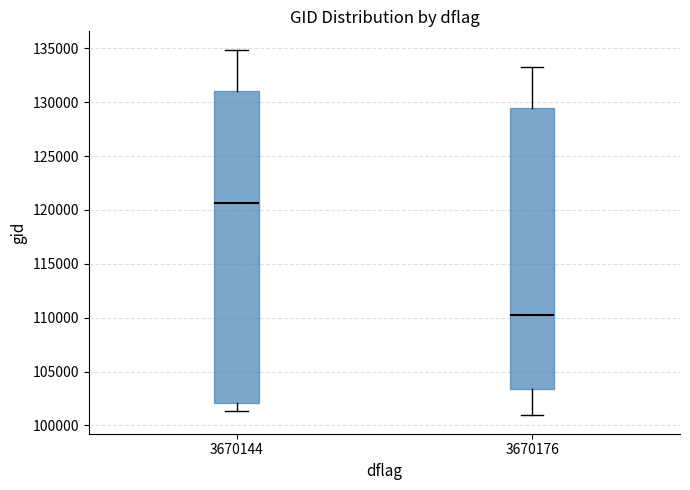

Reading left to right, transcribe this box plot: for each box, give where its median line is, the range the box spans, and where its two whiskers end, as read against the y-axis. The values are not printed on the chart, so give them approximately, as read against the axis.

3670144: median 120500, box 102000 to 131000, whiskers 101500 to 135000
3670176: median 110000, box 103500 to 129500, whiskers 101000 to 133000